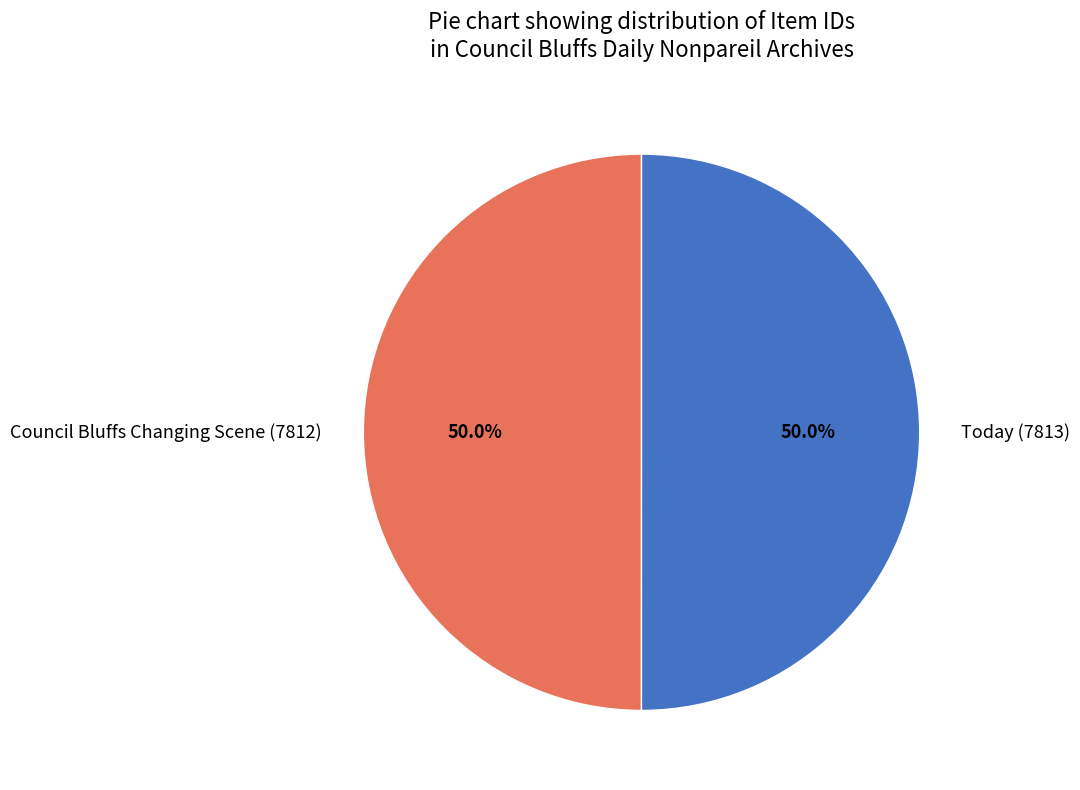

To the nearest percent, what is the average slice percentage?

50%